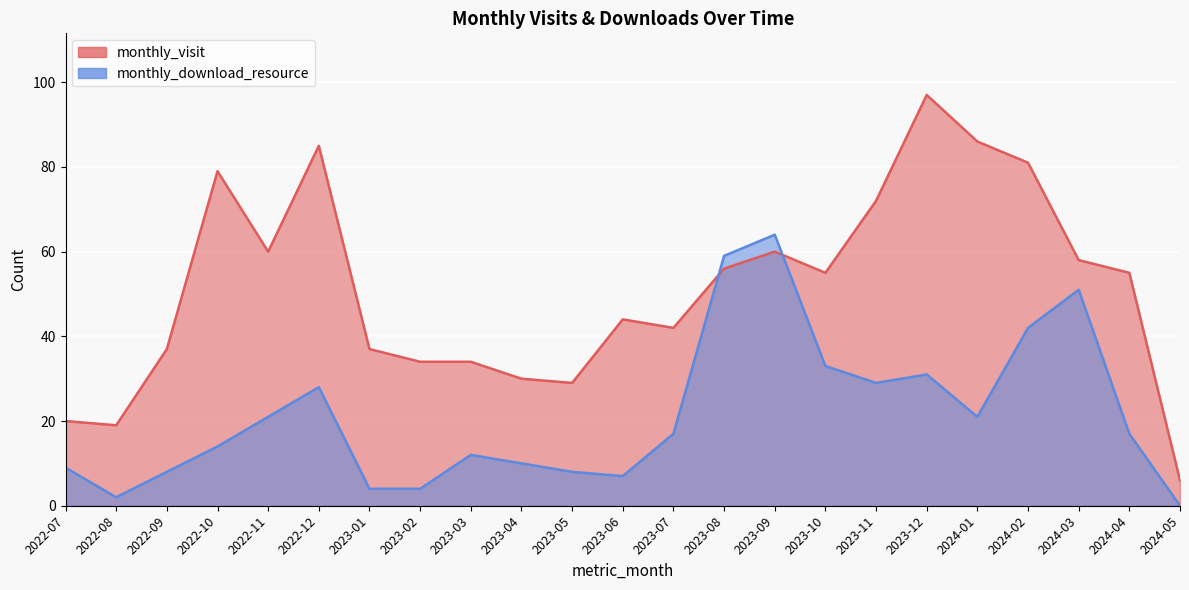

Reading right to left, transcribe all the data shown in this chart.

monthly_visit: 2024-05=6	2024-04=55	2024-03=58	2024-02=81	2024-01=86	2023-12=97	2023-11=72	2023-10=55	2023-09=60	2023-08=56	2023-07=42	2023-06=44	2023-05=29	2023-04=30	2023-03=34	2023-02=34	2023-01=37	2022-12=85	2022-11=60	2022-10=79	2022-09=37	2022-08=19	2022-07=20
monthly_download_resource: 2024-05=0	2024-04=17	2024-03=51	2024-02=42	2024-01=21	2023-12=31	2023-11=29	2023-10=33	2023-09=64	2023-08=59	2023-07=17	2023-06=7	2023-05=8	2023-04=10	2023-03=12	2023-02=4	2023-01=4	2022-12=28	2022-11=21	2022-10=14	2022-09=8	2022-08=2	2022-07=9